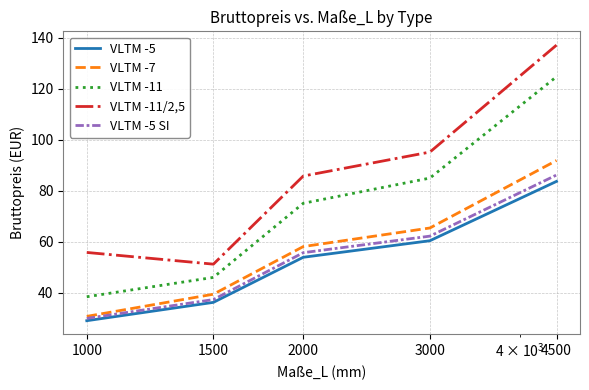

What is the maximum value for VLTM -11?

124.8